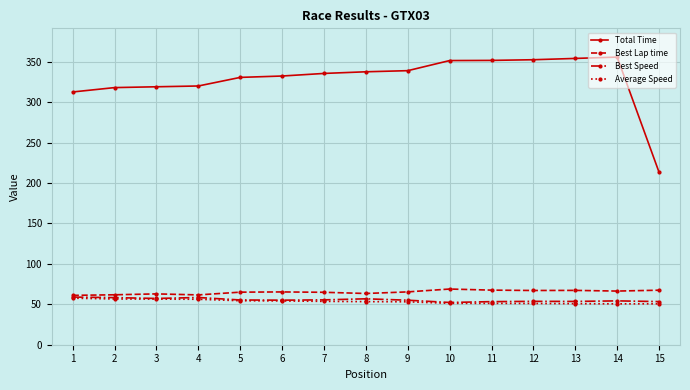

What is the maximum value shown in the chart?

355.8